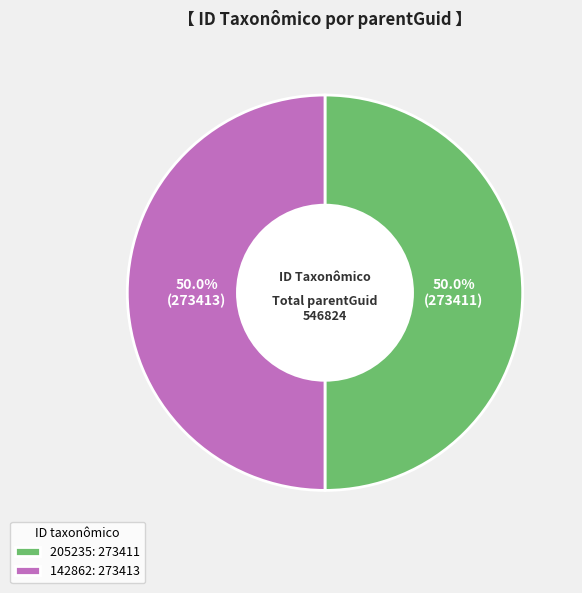

Approximately how many times larger is the value at 205235: 273411 compared to 142862: 273413?

1.0